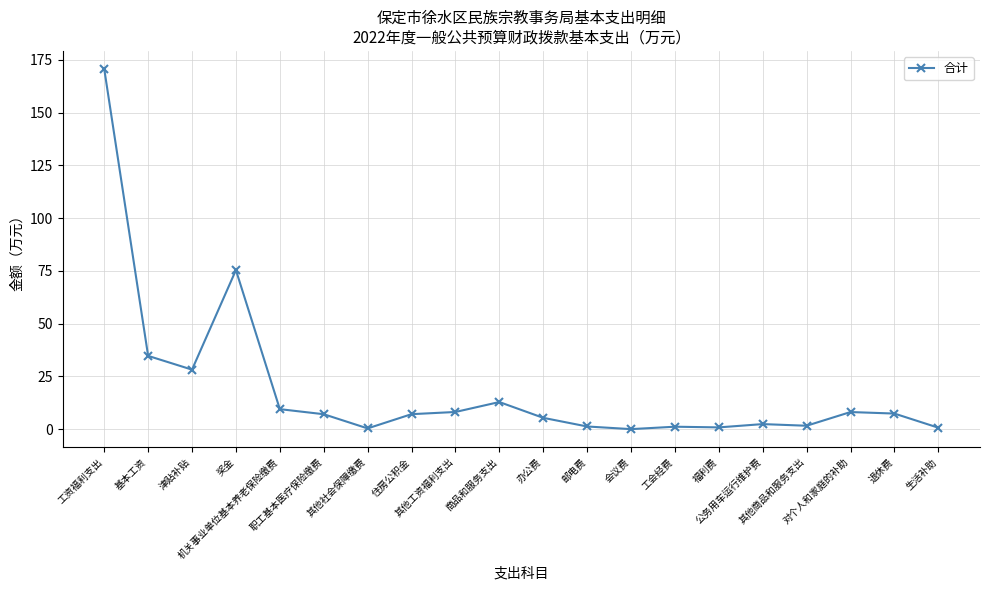

Where does the data first go above 7?

工资福利支出